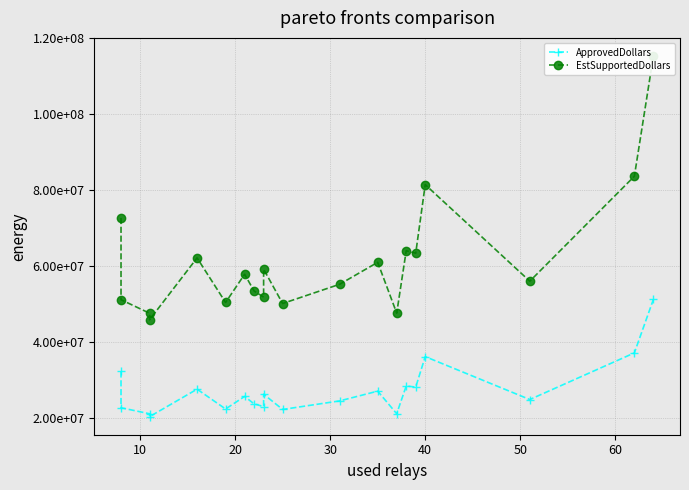

Reading left to right, transcribe all the data shown in this chart.

ApprovedDollars: 32314000	22746000	21168000	20398000	27637000	22424000	25720000	23767000	23051000	26319000	22301000	24554000	27121000	21176000	28477000	28190000	36206000	24913000	37185000	51261000
EstSupportedDollars: 72706500	51178500	47628000	45895500	62183250	50454000	57870000	53475750	51864750	59217750	50177250	55246500	61022250	47646000	64073250	63427500	81463500	56054250	83666250	115337250